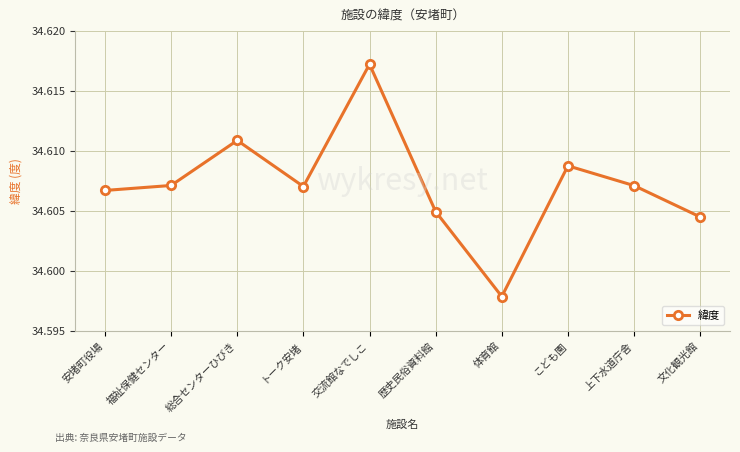

How many values are between 34 and 35?

10